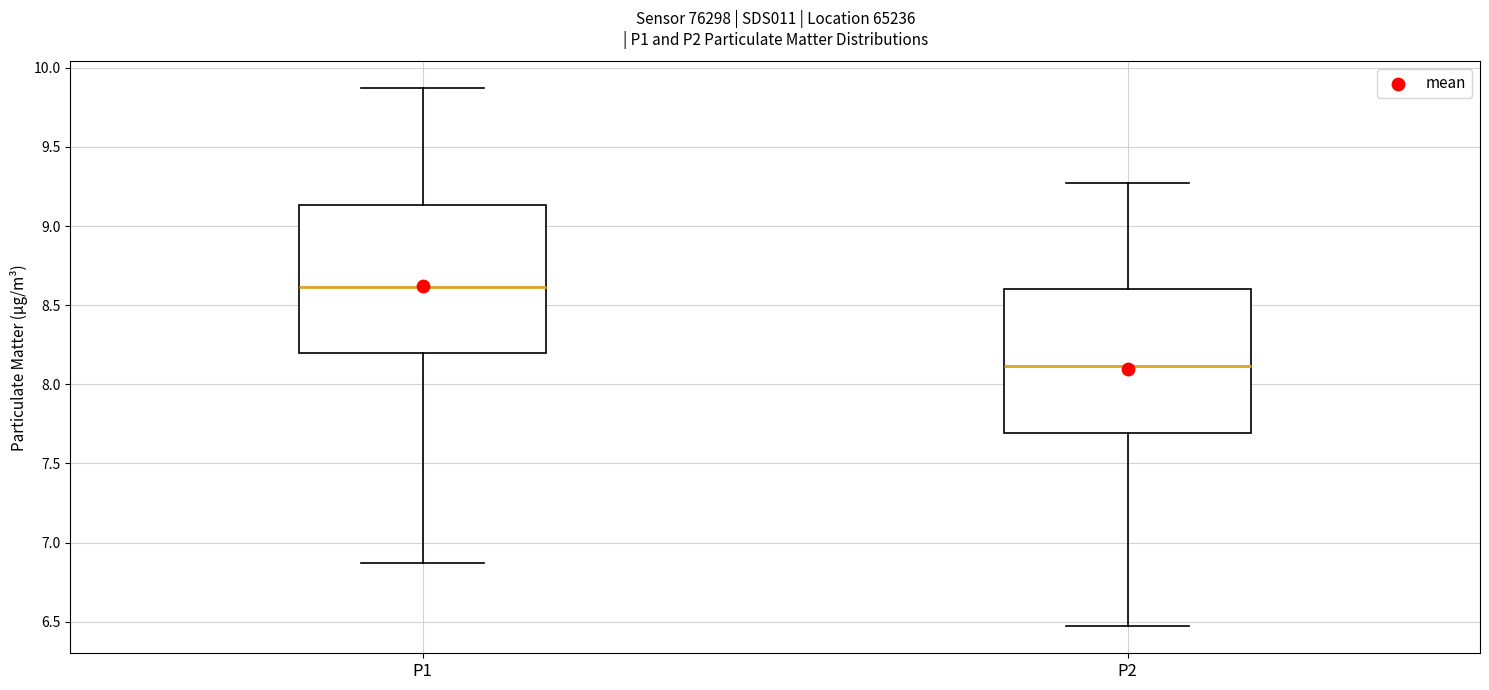

Where does the upper whisker of the box for P2 end on the y-axis? The values are not printed on the chart, so give them approximately, as read against the axis.

9.25